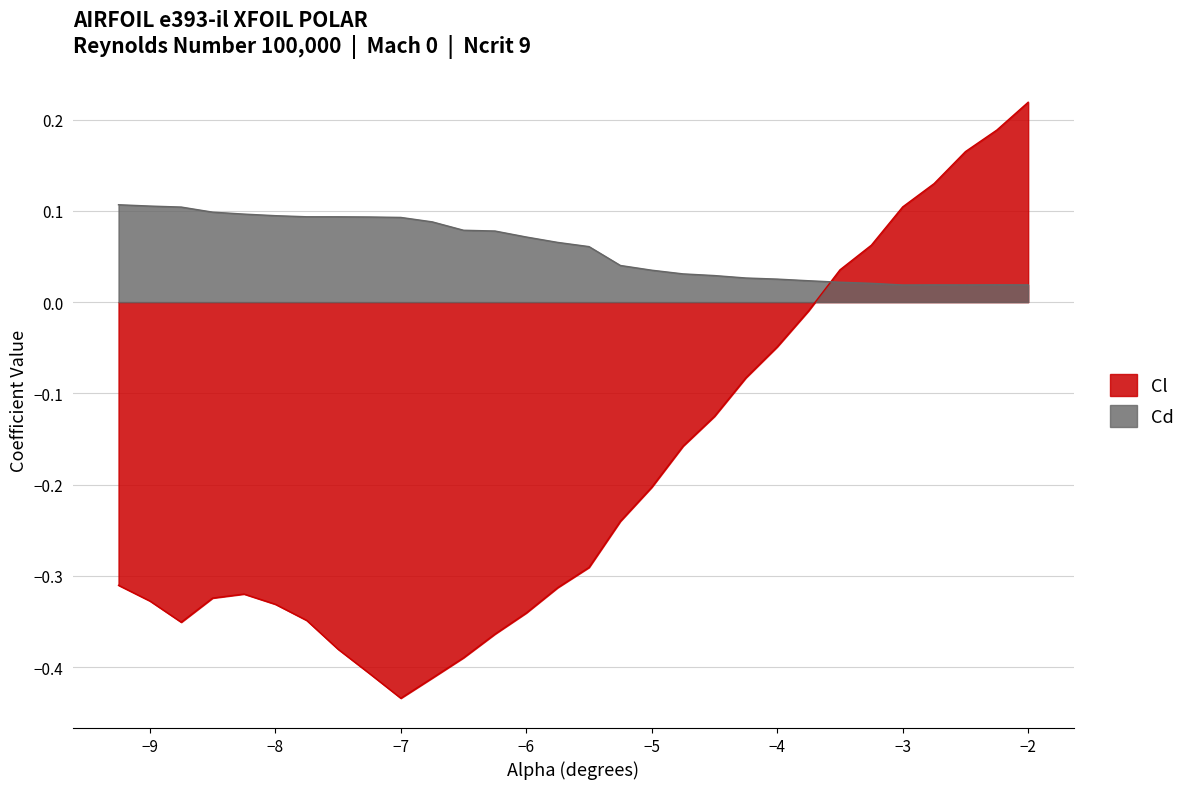

List the series in order of their peak value, lowest first.

Cd, Cl